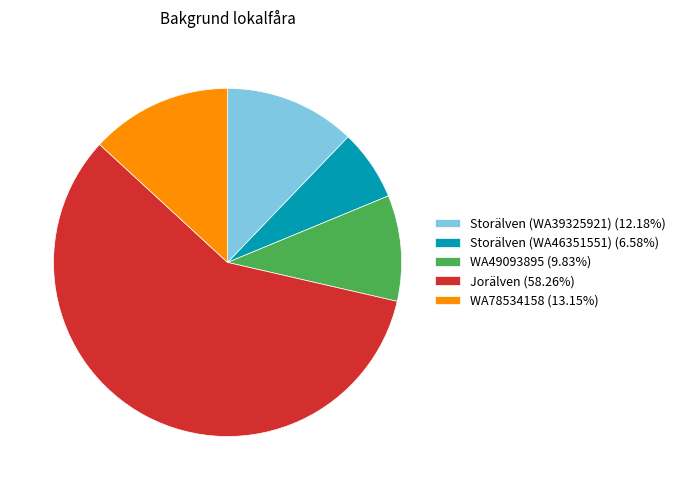

Is there a majority slice in this chart?

Yes